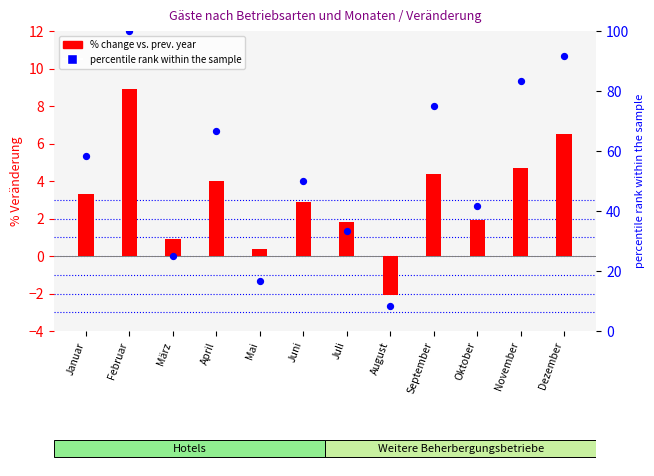

At how many categories does at least one series exceed 22?

10